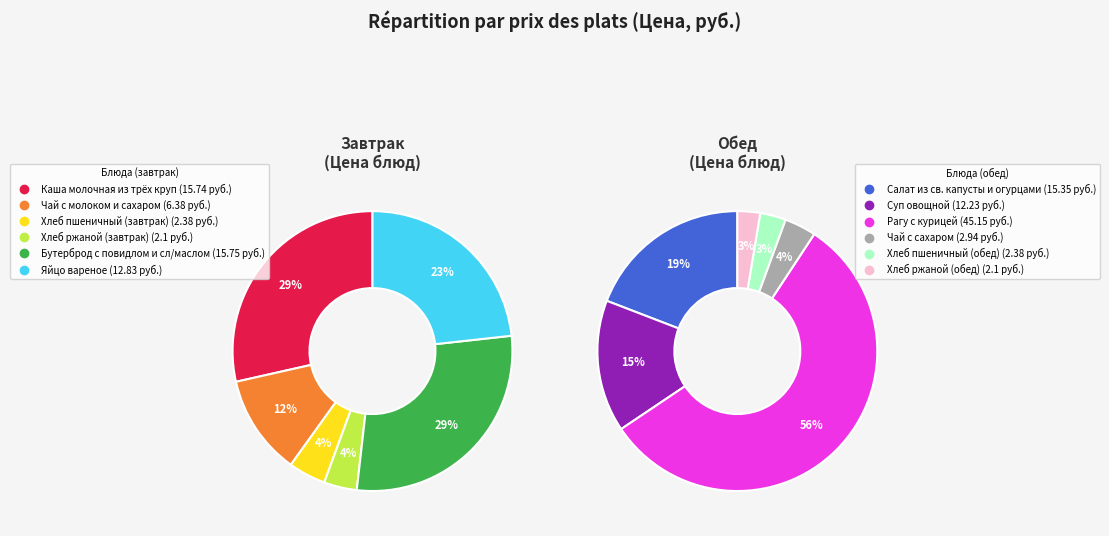

Is it true that Каша молочная из трёх круп is 19% of the pie?

False